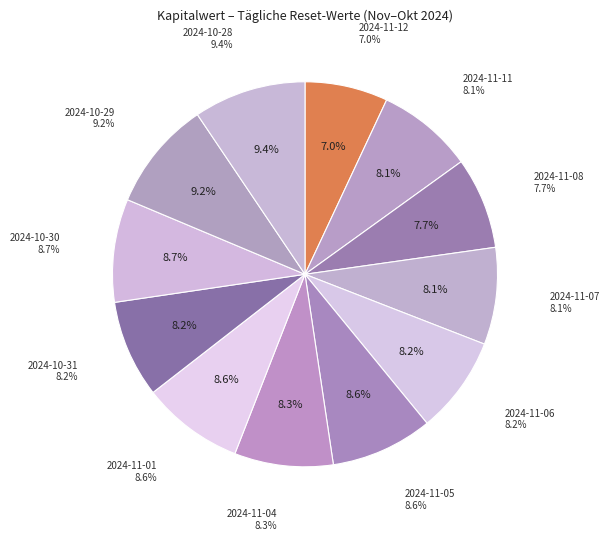

What is the smallest slice in the pie chart?

2024-11-12